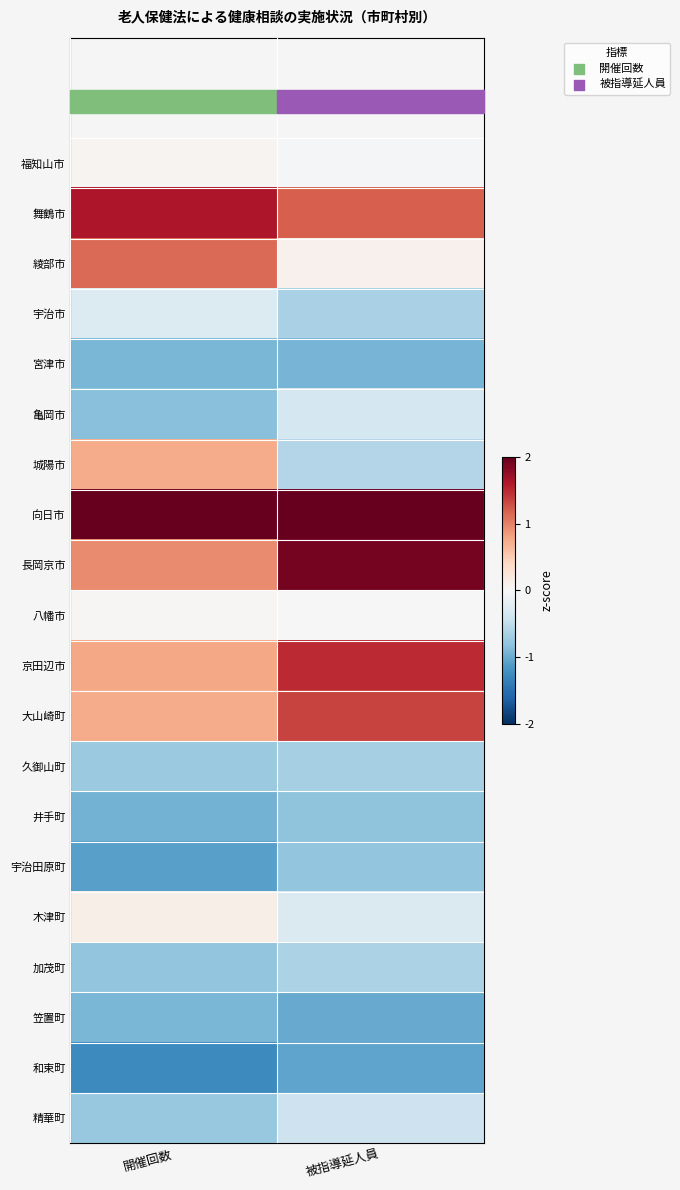

Reading left to right, what are all the values shown in this chart?

福知山市: 開催回数=0.1	被指導延人員=-0.0
舞鶴市: 開催回数=1.6	被指導延人員=1.2
綾部市: 開催回数=1.1	被指導延人員=0.1
宇治市: 開催回数=-0.3	被指導延人員=-0.7
宮津市: 開催回数=-0.9	被指導延人員=-0.9
亀岡市: 開催回数=-0.8	被指導延人員=-0.4
城陽市: 開催回数=0.7	被指導延人員=-0.6
向日市: 開催回数=2.0	被指導延人員=2.0
長岡京市: 開催回数=0.9	被指導延人員=1.9
八幡市: 開催回数=0.0	被指導延人員=0.0
京田辺市: 開催回数=0.8	被指導延人員=1.5
大山崎町: 開催回数=0.7	被指導延人員=1.3
久御山町: 開催回数=-0.7	被指導延人員=-0.7
井手町: 開催回数=-0.9	被指導延人員=-0.8
宇治田原町: 開催回数=-1.1	被指導延人員=-0.8
木津町: 開催回数=0.1	被指導延人員=-0.3
加茂町: 開催回数=-0.8	被指導延人員=-0.6
笠置町: 開催回数=-0.9	被指導延人員=-1.0
和束町: 開催回数=-1.3	被指導延人員=-1.1
精華町: 開催回数=-0.8	被指導延人員=-0.4